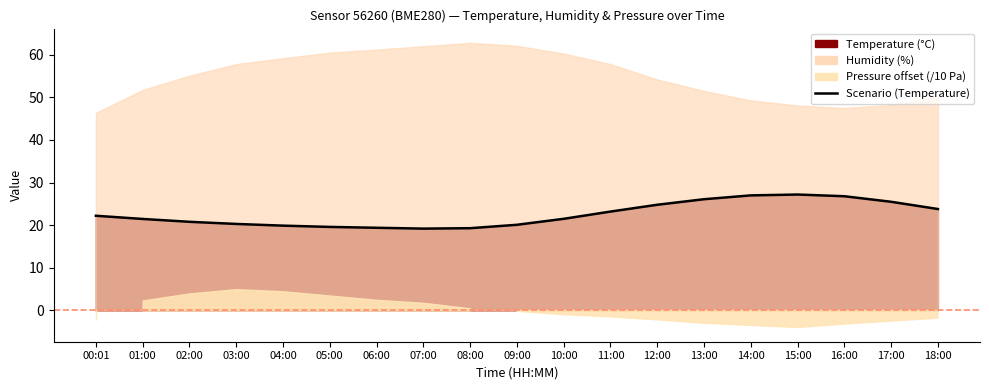

List the labels in order of value, largest first.

15:00, 14:00, 16:00, 13:00, 17:00, 12:00, 18:00, 11:00, 00:01, 10:00, 01:00, 02:00, 03:00, 09:00, 04:00, 05:00, 06:00, 08:00, 07:00